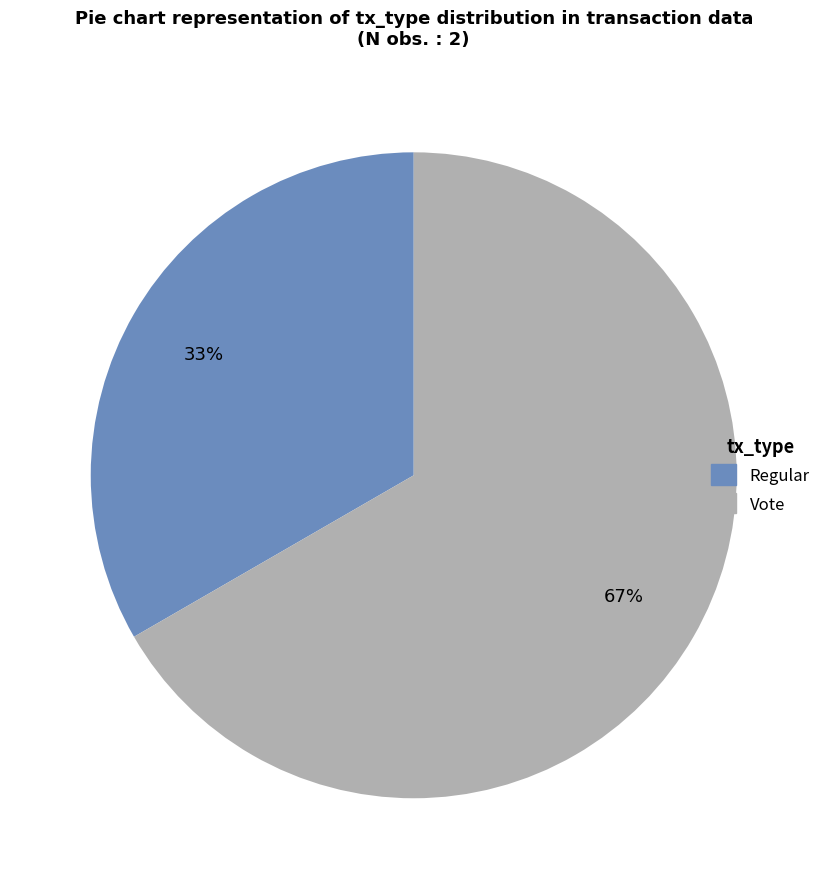

Is it true that Vote is 99% of the pie?

False